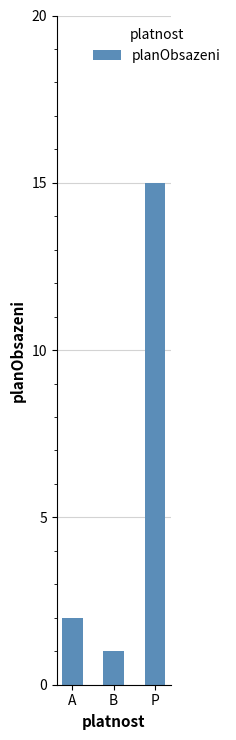

Reading right to left, extract all data points from this chart.

15	1	2